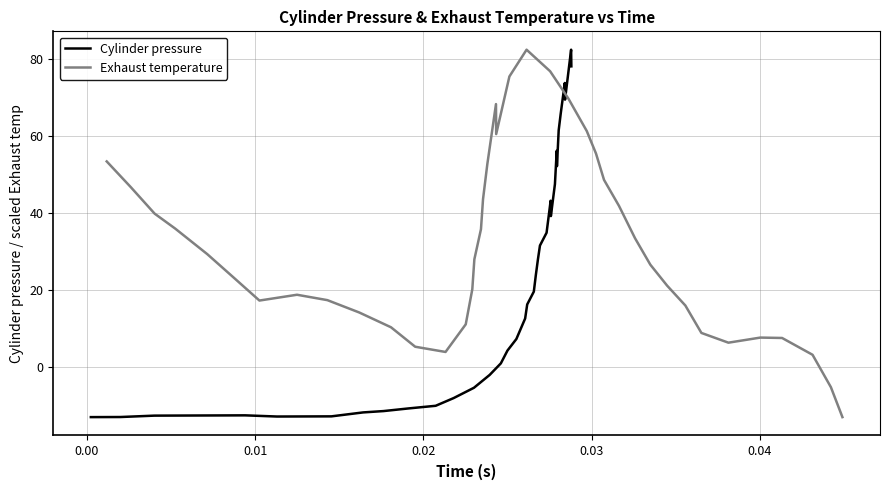

Which series ends up on top after the final intersection of Exhaust temperature and Cylinder pressure?

Cylinder pressure